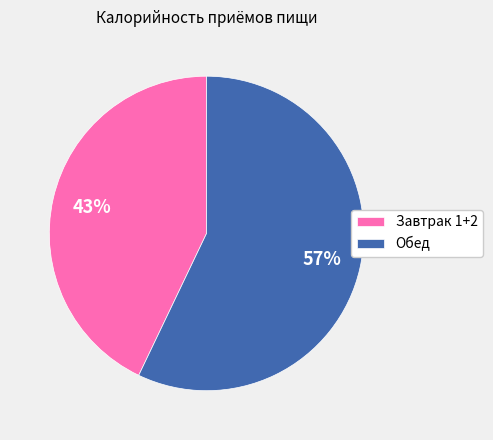

How many segments does this pie chart have?

2